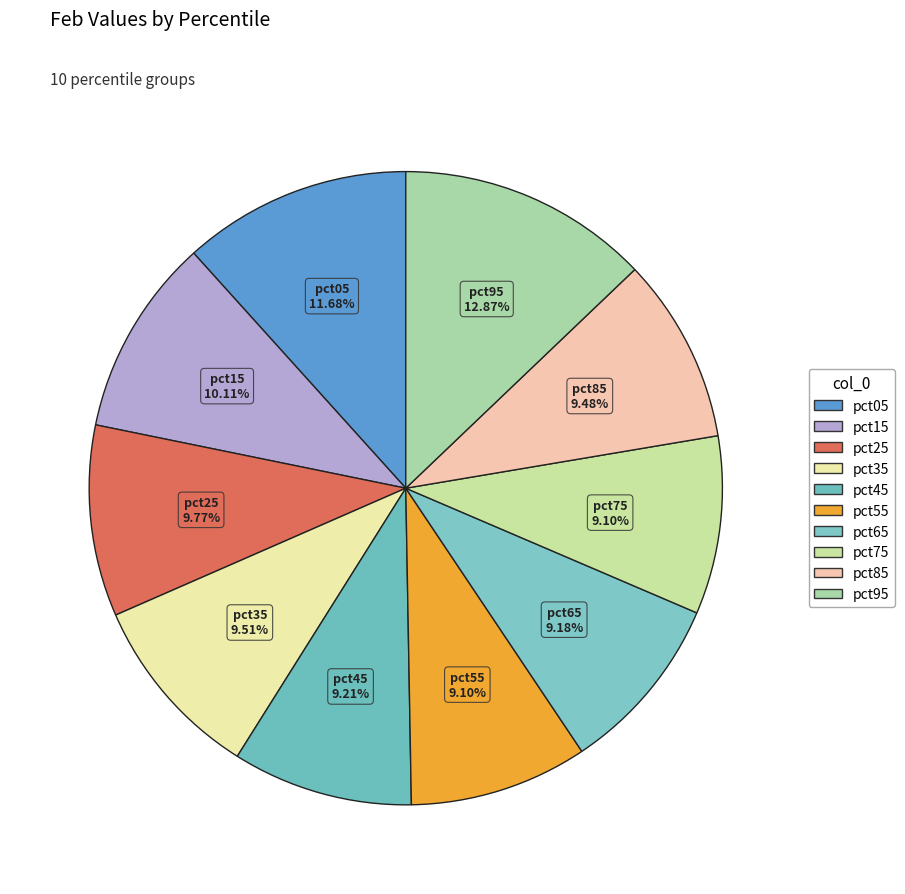

To the nearest percent, what is the difference between the largest and smallest slice percentages?

4%